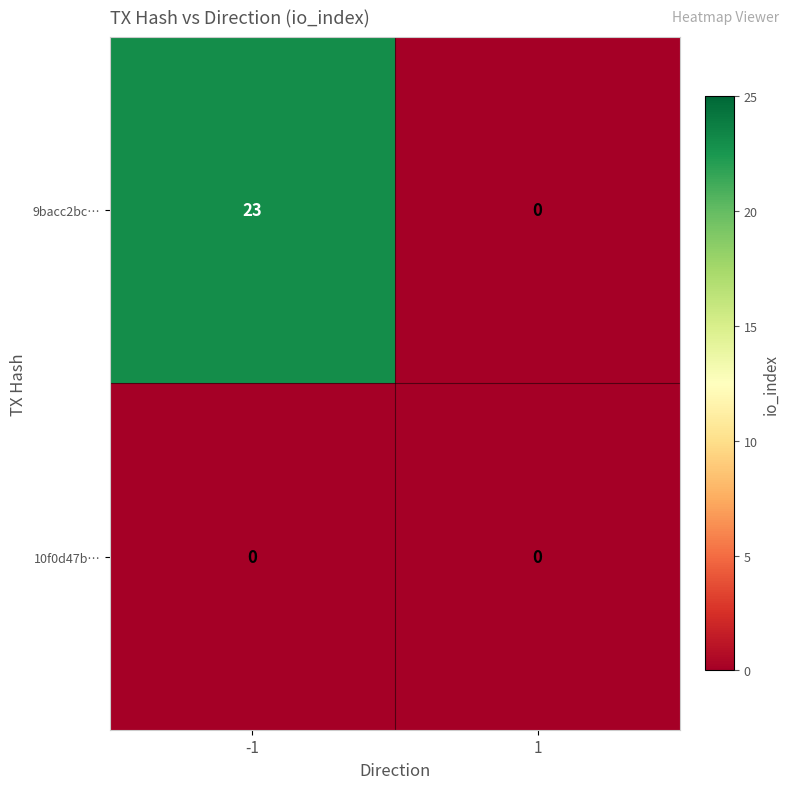

Reading left to right, extract all data points from this chart.

9bacc2bc…: 23	0
10f0d47b…: 0	0